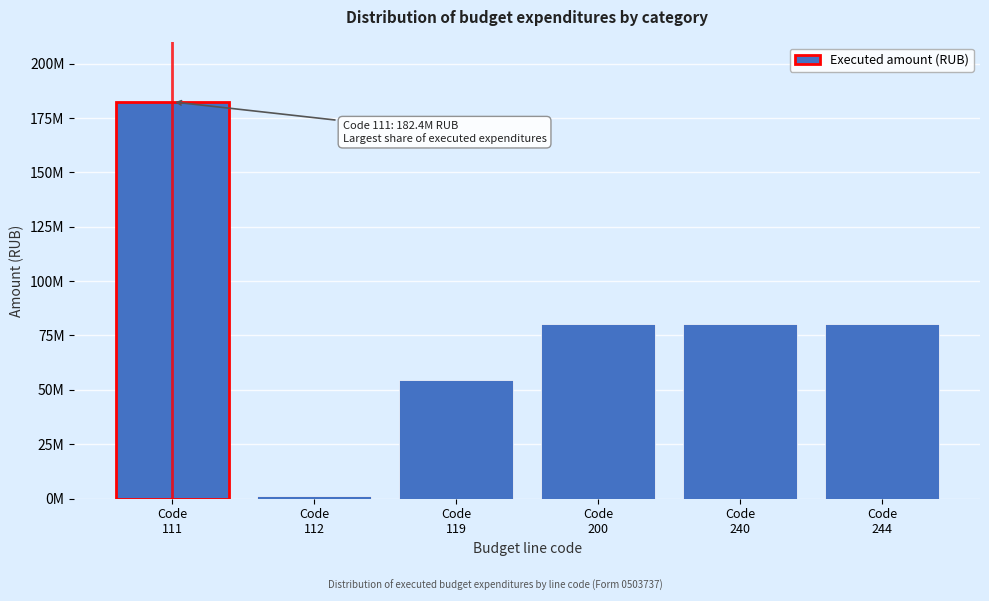

Are the bars horizontal?

No